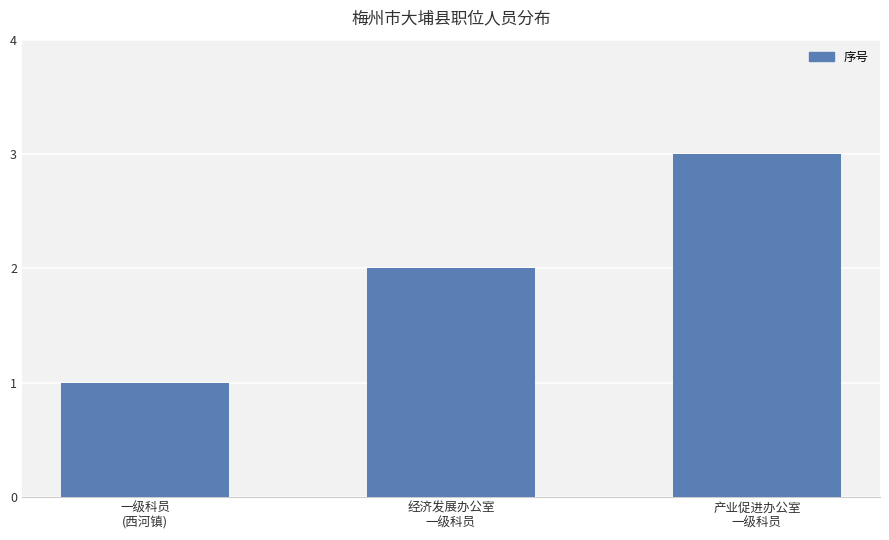

What is the ratio of the value at 经济发展办公室
一级科员 to the value at 产业促进办公室
一级科员?

0.7